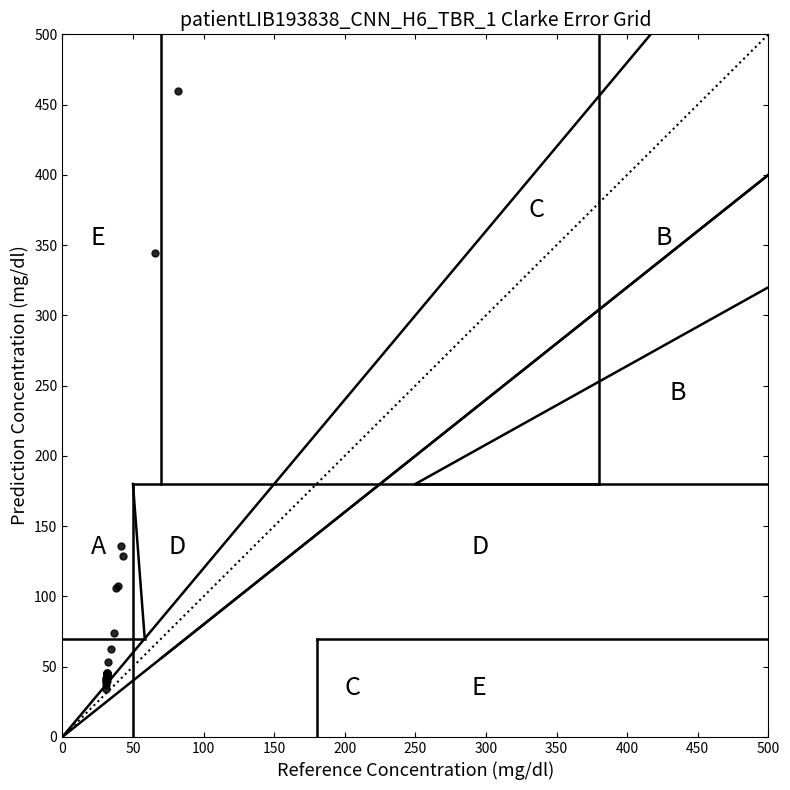

What Y value in the scatter plot is closest to 247?

344.6